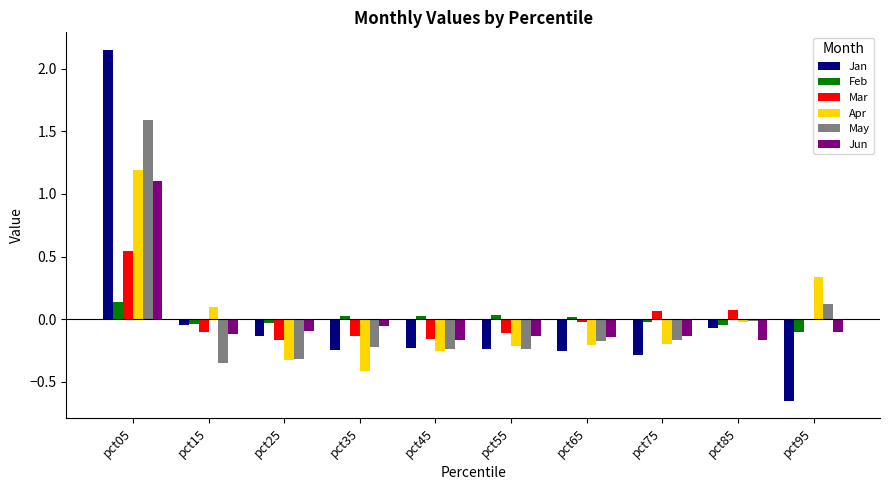

How many groups of bars are there?

10